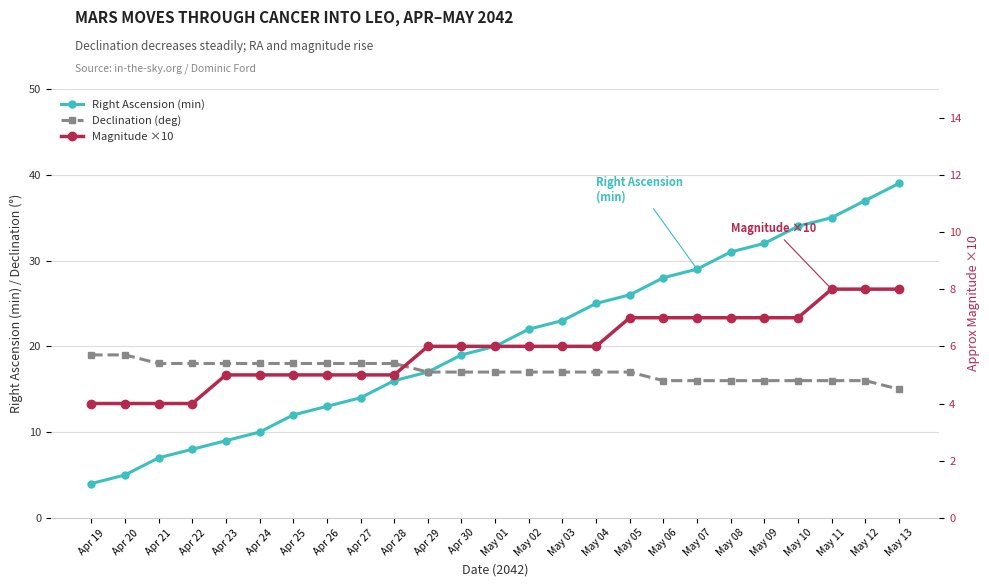

Which series changed the most between May 01 and May 06?

Right Ascension (min)